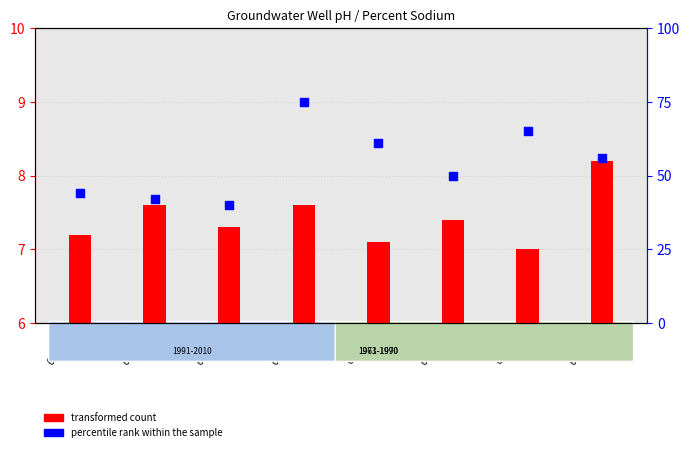

At how many categories does at least one series exceed 38?

8